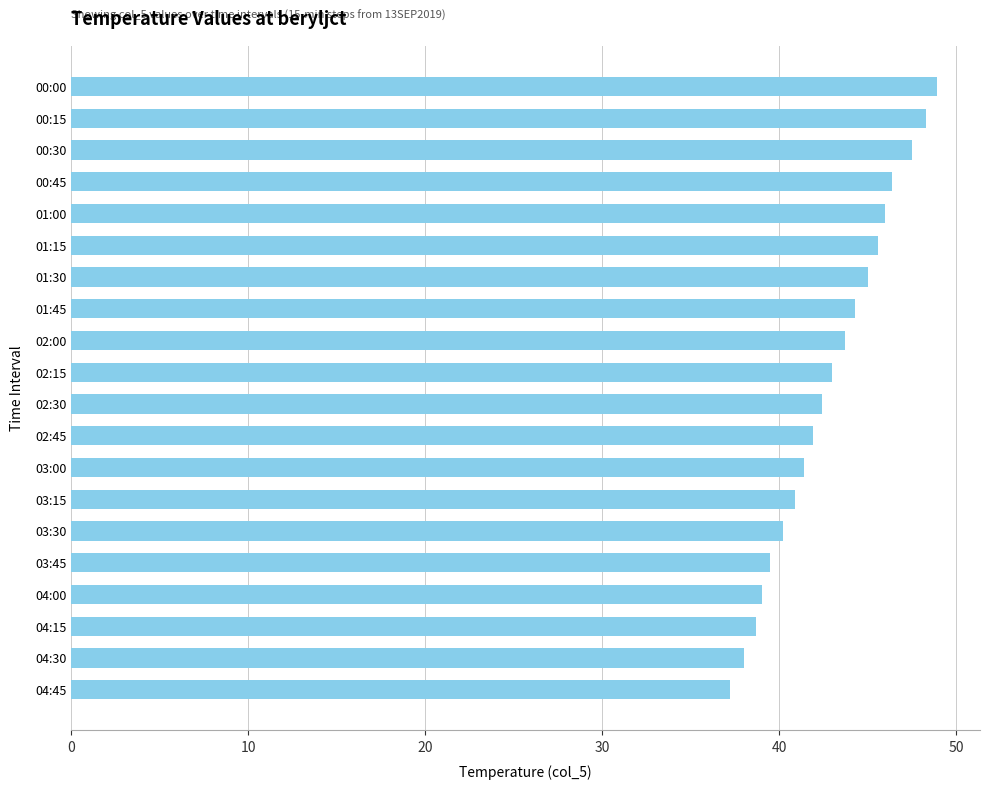

Where is the data nearest to the value 43?

02:15